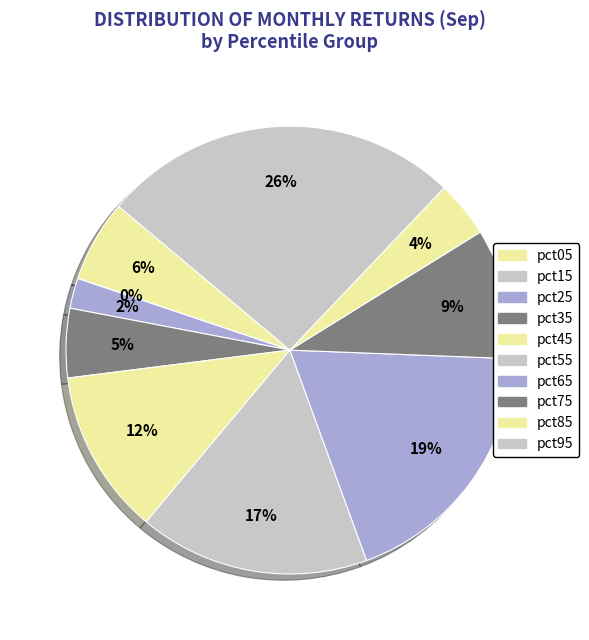

Count the number of slices in the pie.

10